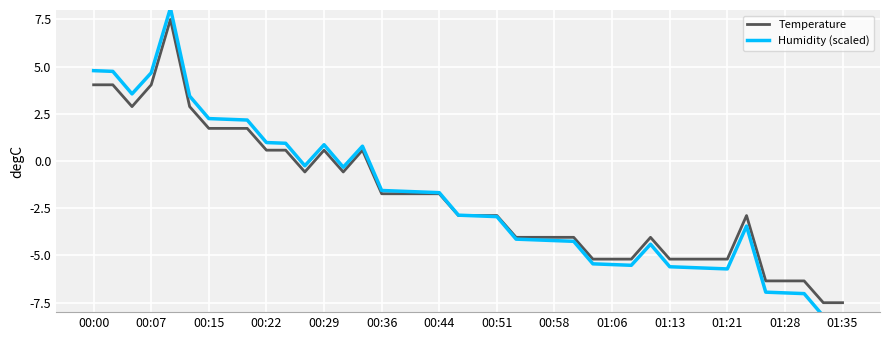

What is the difference between the Temperature values at 00:51 and 00:00?

6.9